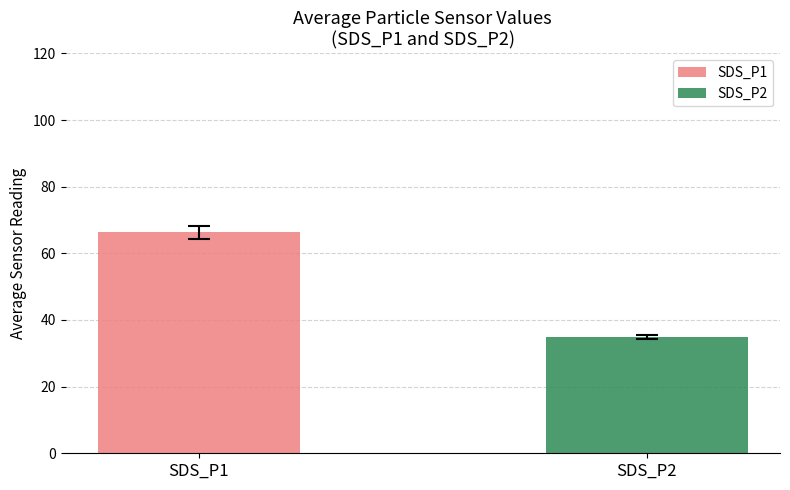

At which category does the chart reach its peak across all series?

SDS_P1